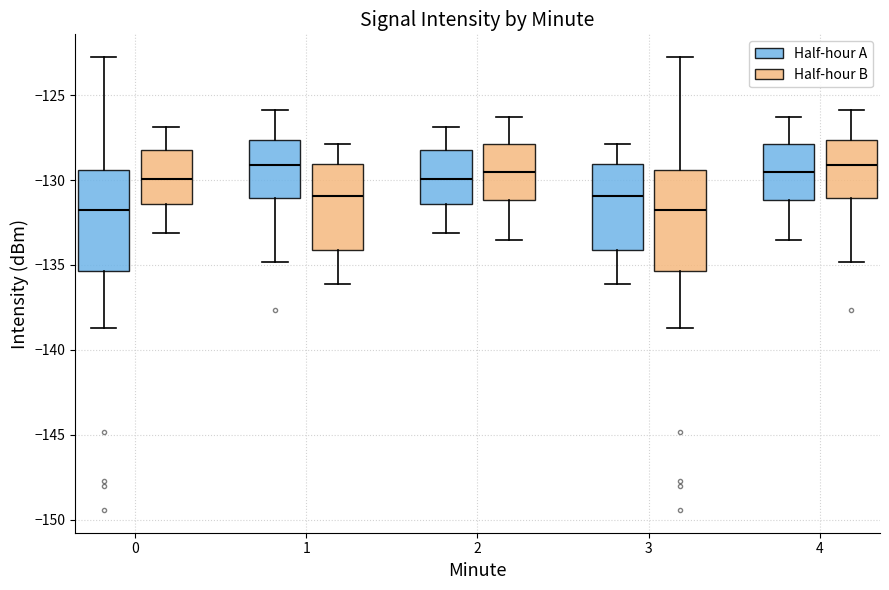

Reading left to right, read every box against the y-axis: the position of its median line, the range the box covers, and the ends of its whiskers. The values are not printed on the chart, so give them approximately, as read against the axis.

0 (Half-hour A): median -132.0, box -135.5 to -129.5, whiskers -138.5 to -123.0
0 (Half-hour B): median -130.0, box -131.5 to -128.0, whiskers -133.0 to -127.0
1 (Half-hour A): median -129.0, box -131.0 to -127.5, whiskers -135.0 to -126.0
1 (Half-hour B): median -131.0, box -134.0 to -129.0, whiskers -136.0 to -128.0
2 (Half-hour A): median -130.0, box -131.5 to -128.0, whiskers -133.0 to -127.0
2 (Half-hour B): median -129.5, box -131.0 to -128.0, whiskers -133.5 to -126.5
3 (Half-hour A): median -131.0, box -134.0 to -129.0, whiskers -136.0 to -128.0
3 (Half-hour B): median -132.0, box -135.5 to -129.5, whiskers -138.5 to -123.0
4 (Half-hour A): median -129.5, box -131.0 to -128.0, whiskers -133.5 to -126.5
4 (Half-hour B): median -129.0, box -131.0 to -127.5, whiskers -135.0 to -126.0